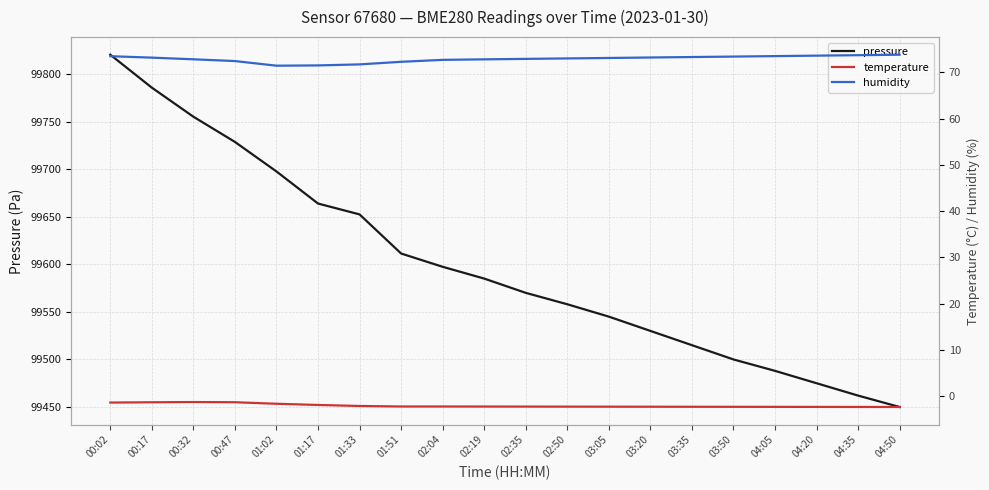

Which series has the largest range (max minus min)?

pressure